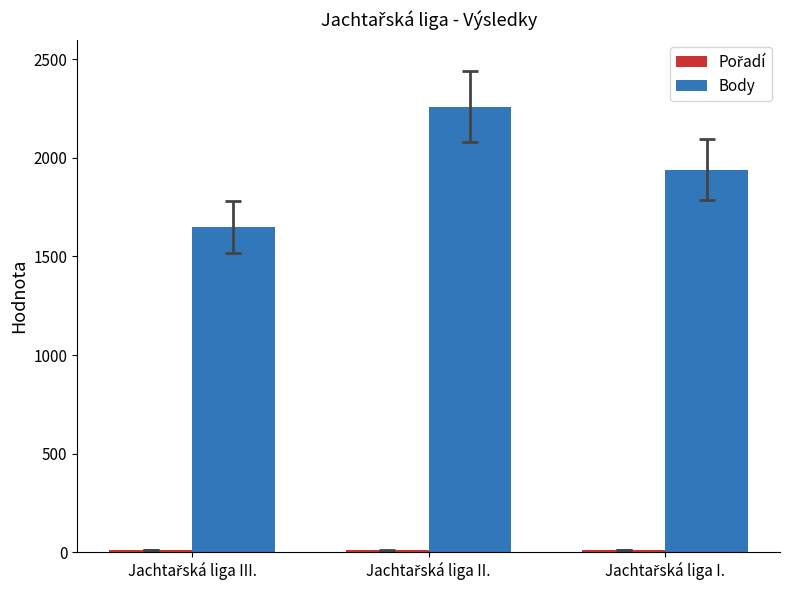

At how many categories does at least one series exceed 474?

3